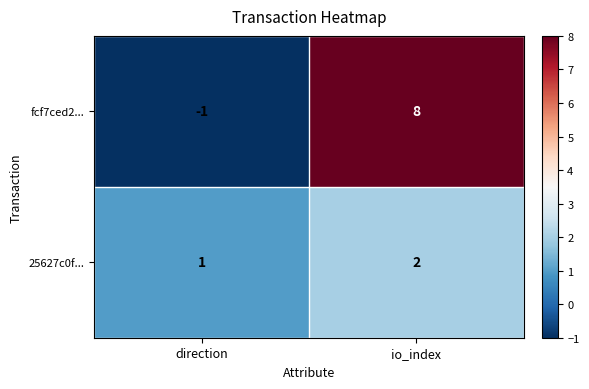

Which series has the largest range (max minus min)?

fcf7ced2...